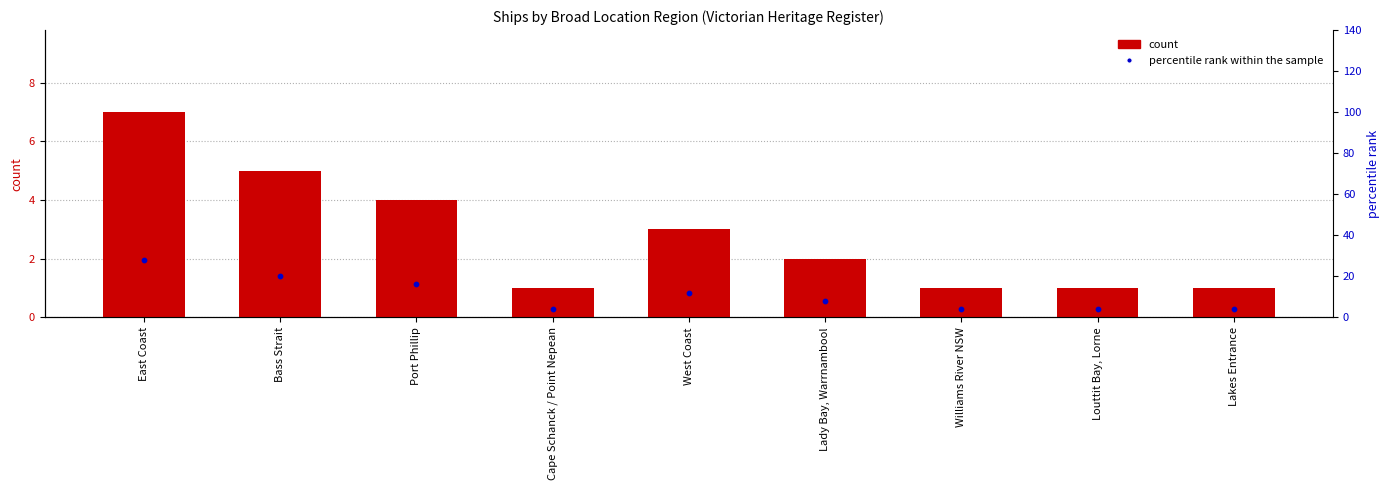

What is the total value across all series at Bass Strait?

25.0